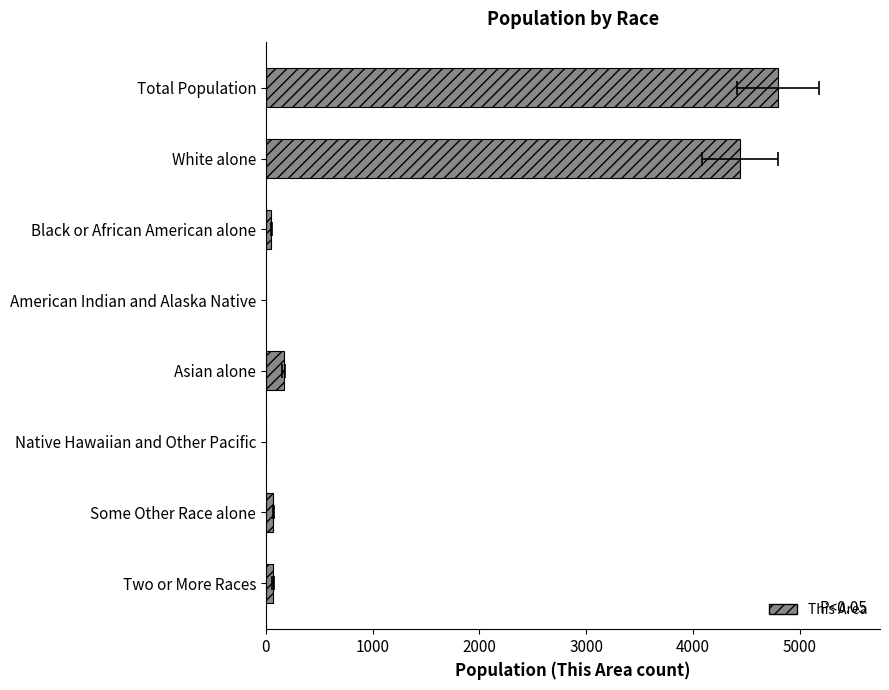

Count the number of values greater than 69.

3